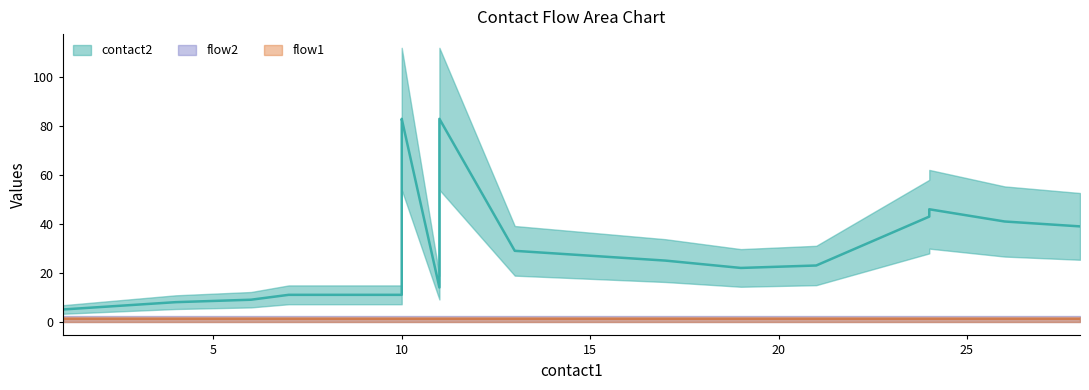

The flow2 series shows 1 at 11. True or false?

True